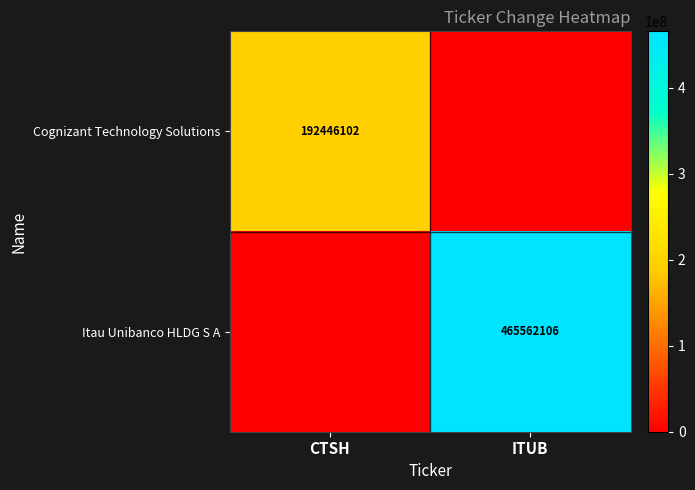

Which has a higher value, CTSH or ITUB?

CTSH